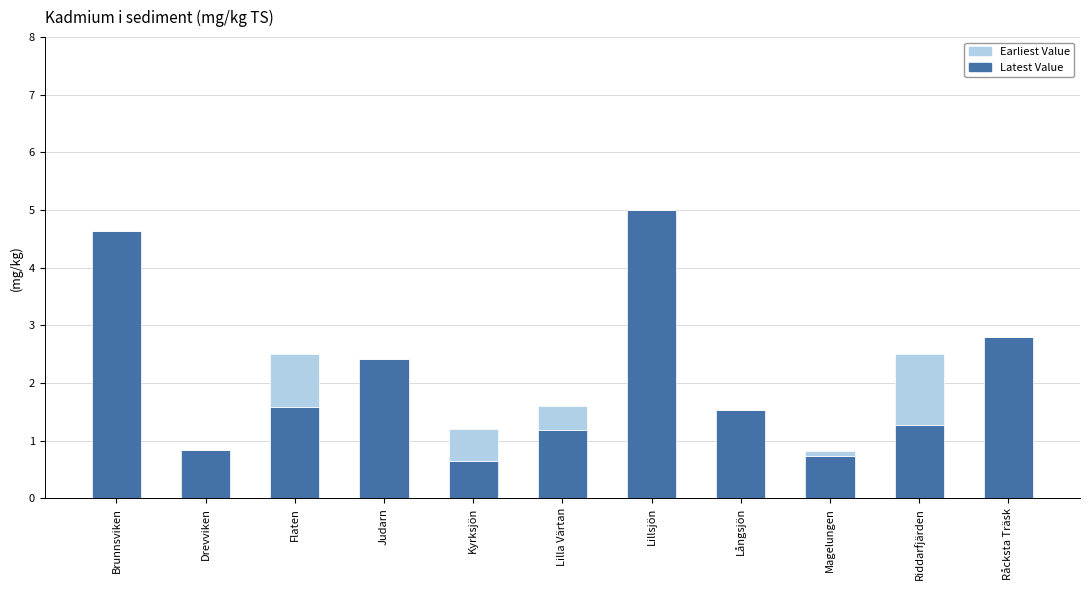

What is the sum of the Latest Value values at Kyrksjön and Judarn?

3.1